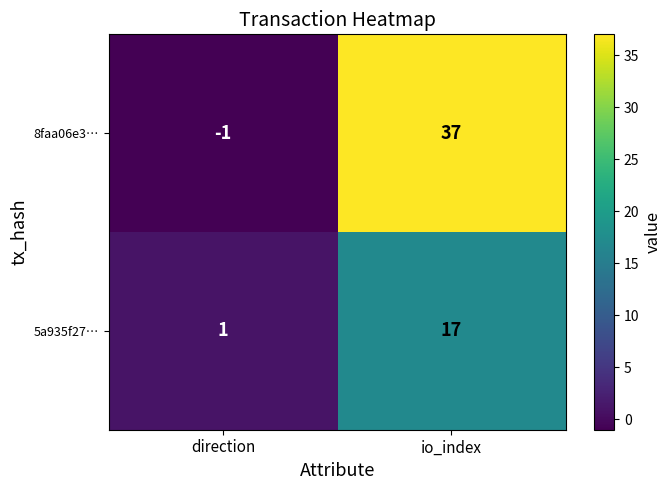

At io_index, list the series in order from smallest to largest.

5a935f27…, 8faa06e3…